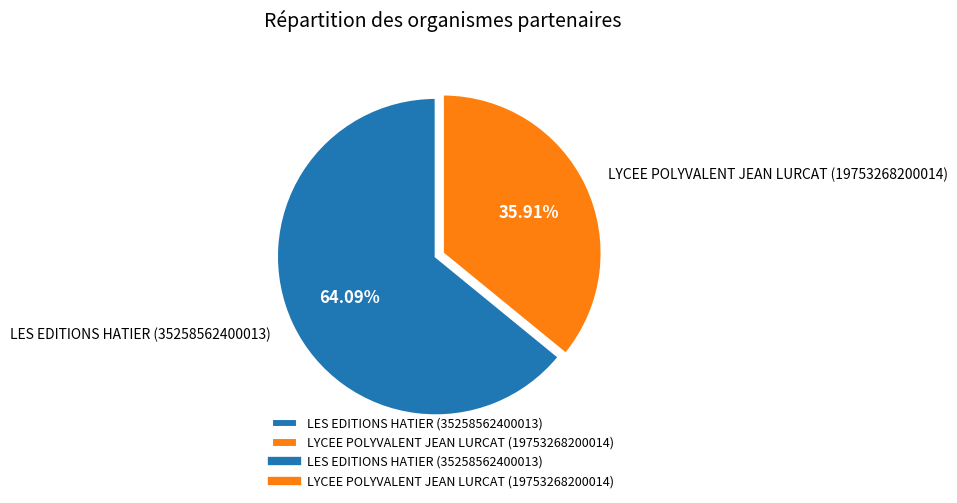

Combined, do LYCEE POLYVALENT JEAN LURCAT and LES EDITIONS HATIER account for over 50%?

Yes